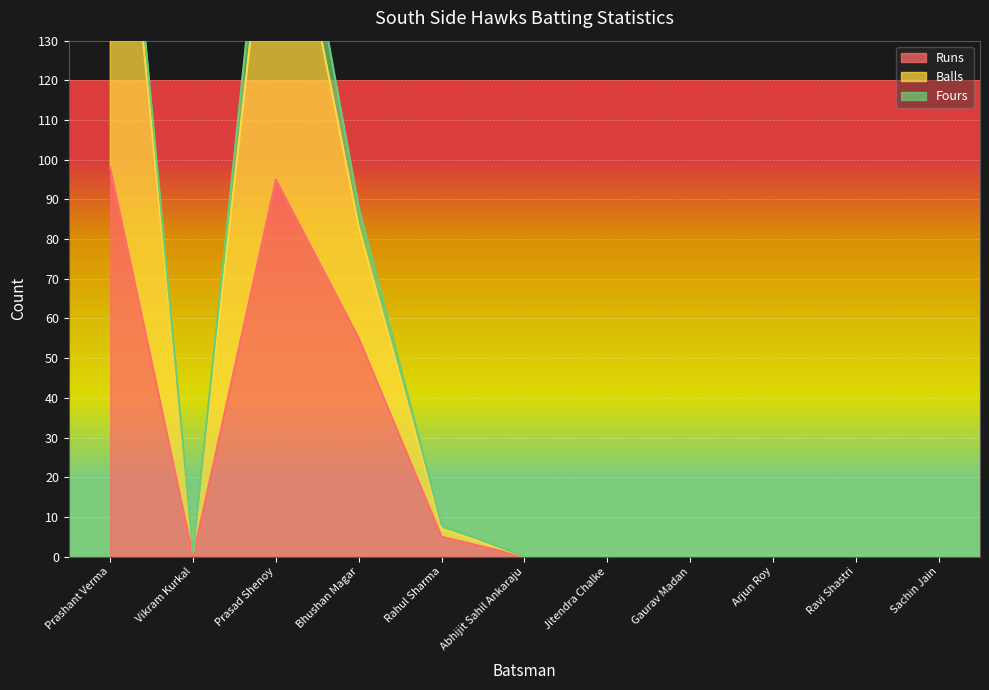

At which category is the sum across all series the highest?

Prashant Verma